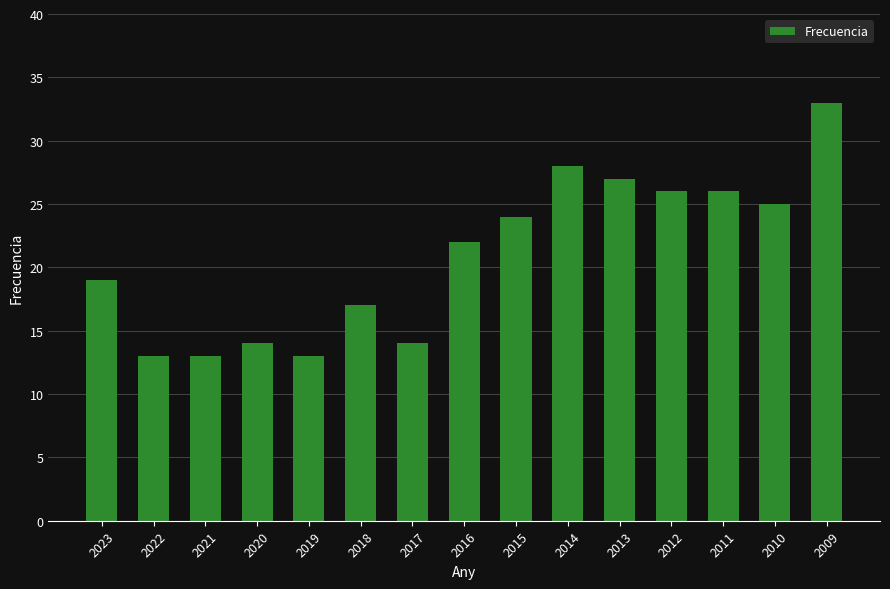

What is the approximate value at 2021?

13